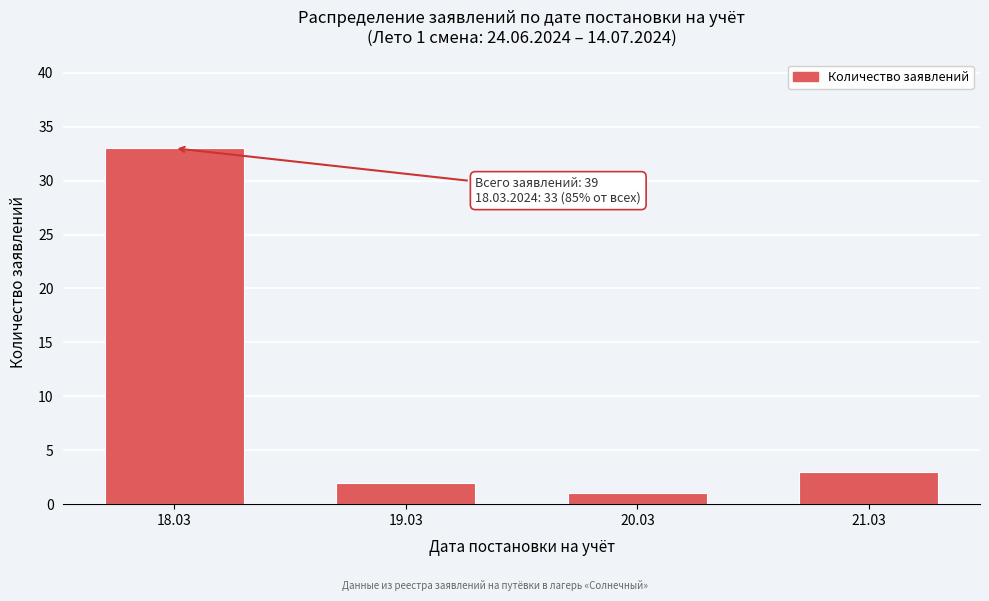

Reading left to right, transcribe all the data shown in this chart.

33	2	1	3